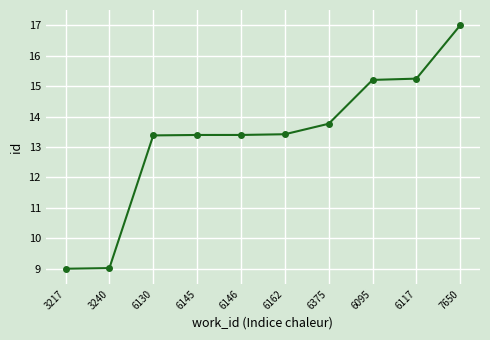

What is the difference between the second highest and second lowest values?

6.2